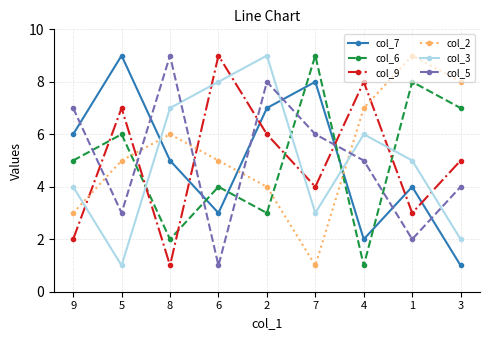

What is the sum of the col_6 values at 5 and 3?

13